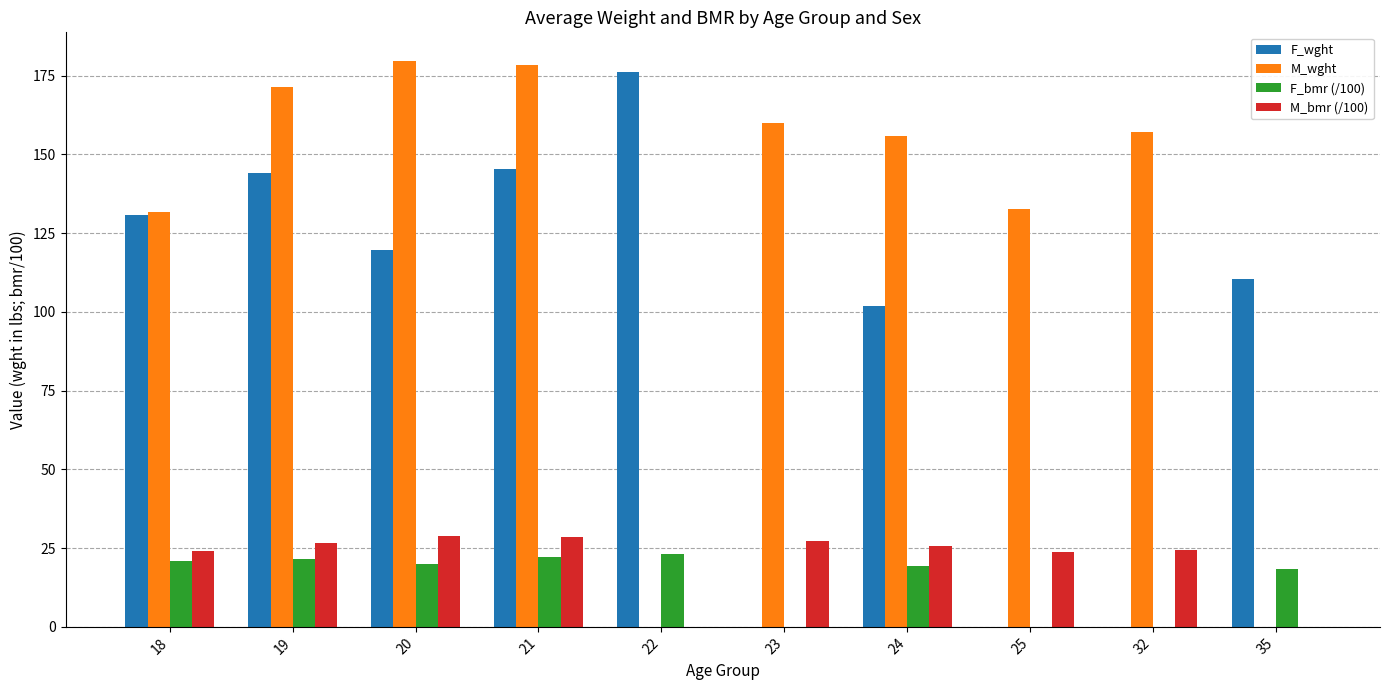

Which series has the largest range (max minus min)?

M_wght